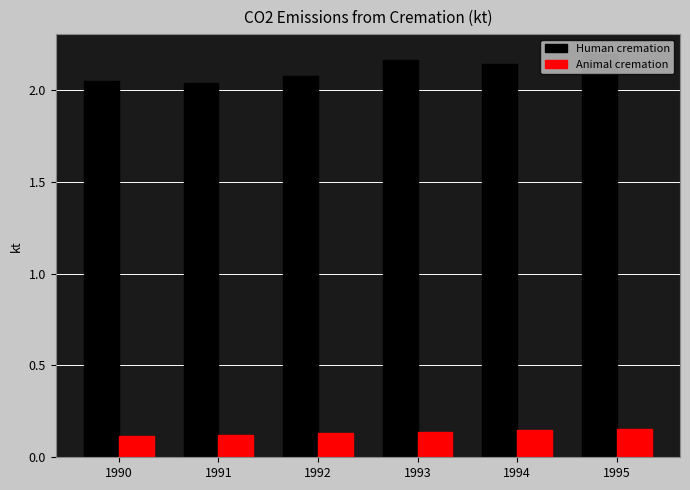

How many bars are there in total?

12